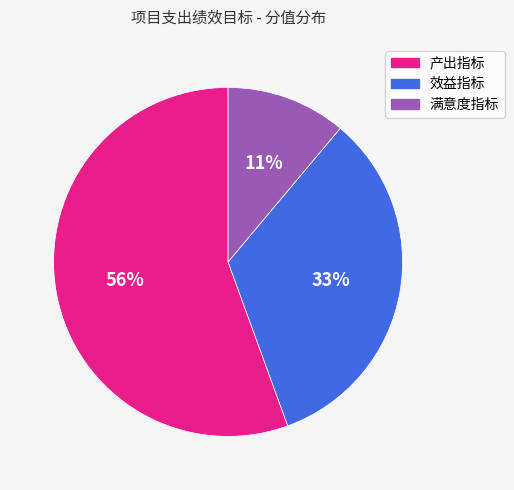

The 满意度指标 slice represents 11% of the pie. True or false?

True